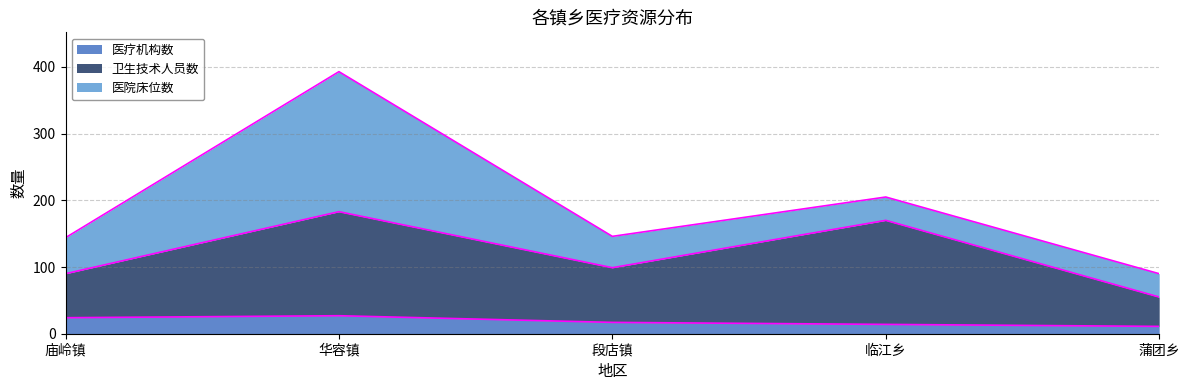

How many lines are shown in the chart?

3